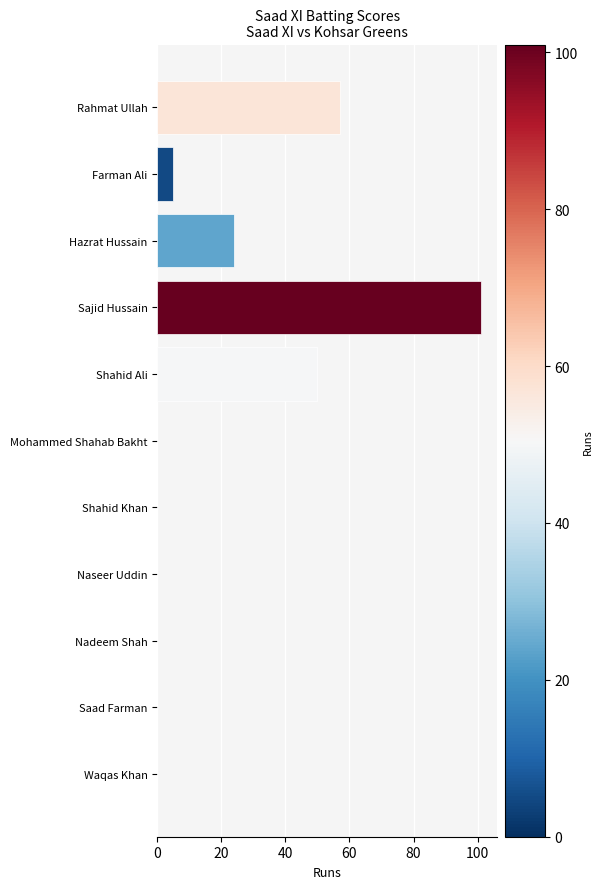

Where is the data nearest to the value 50?

Shahid Ali